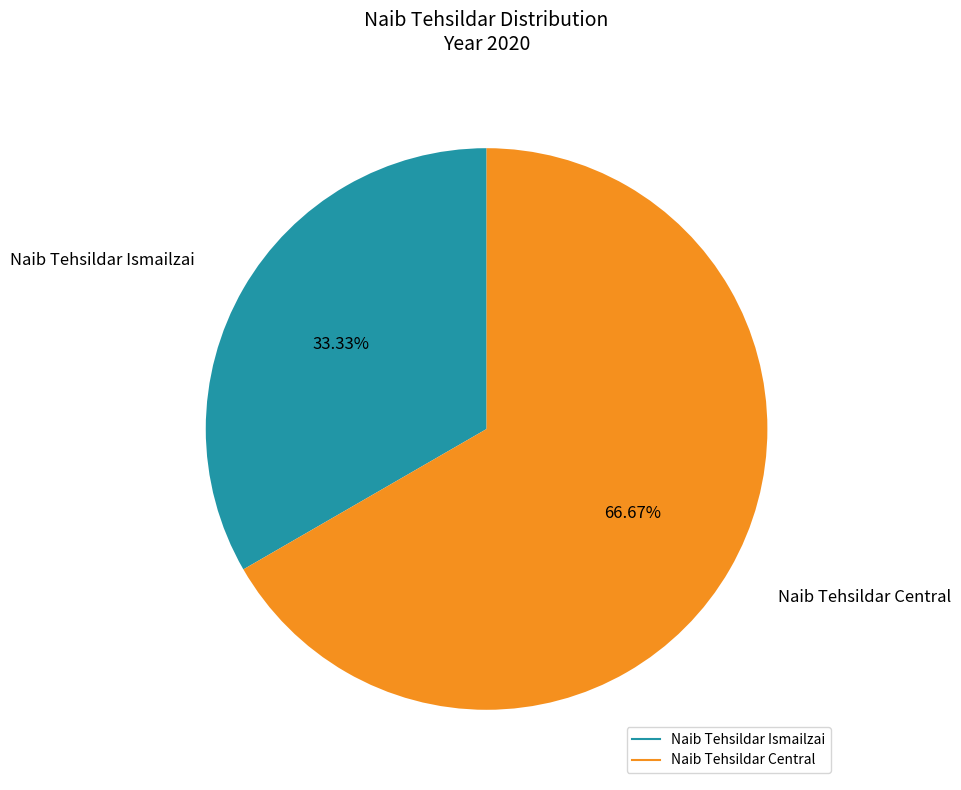

Rank the categories by value from highest to lowest.

Naib Tehsildar Central, Naib Tehsildar Ismailzai